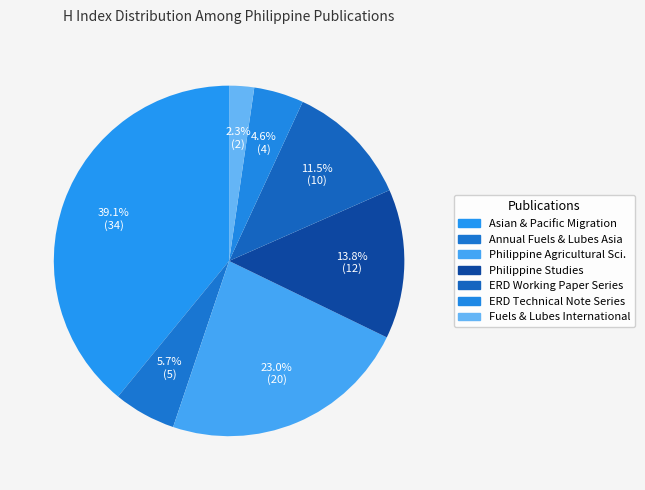

Rank the categories by value from lowest to highest.

Fuels and Lubes International, ERD Technical Note Series, Annual Fuels and Lubes Asia Conference, ERD Working Paper Series, Philippine Studies, Philippine Agricultural Scientist, Asian and Pacific Migration Journal